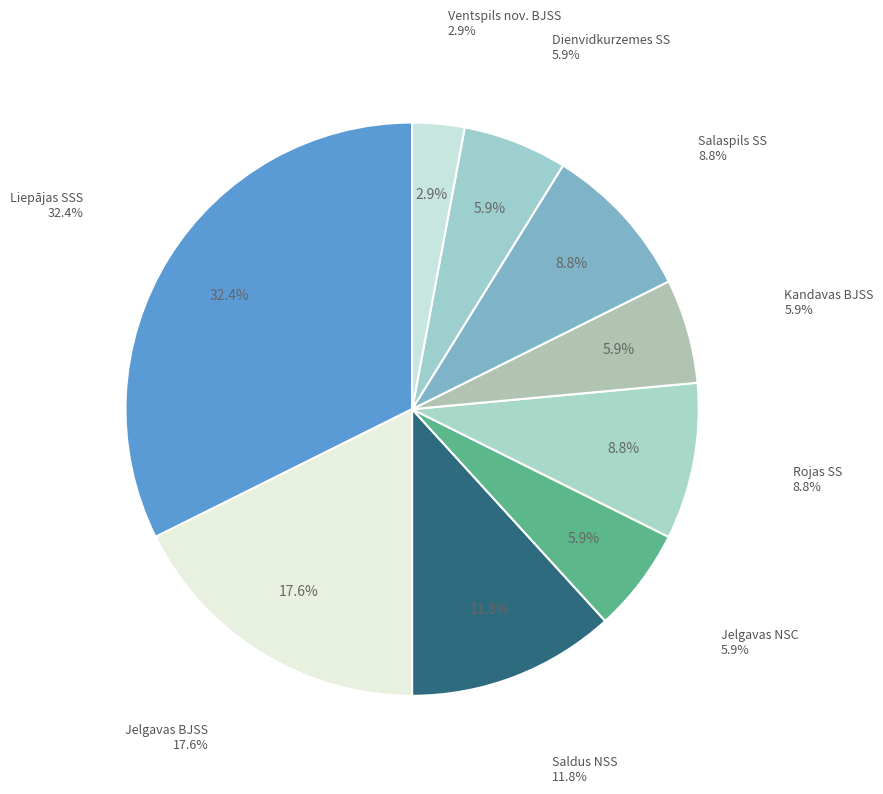

Is there a majority slice in this chart?

No